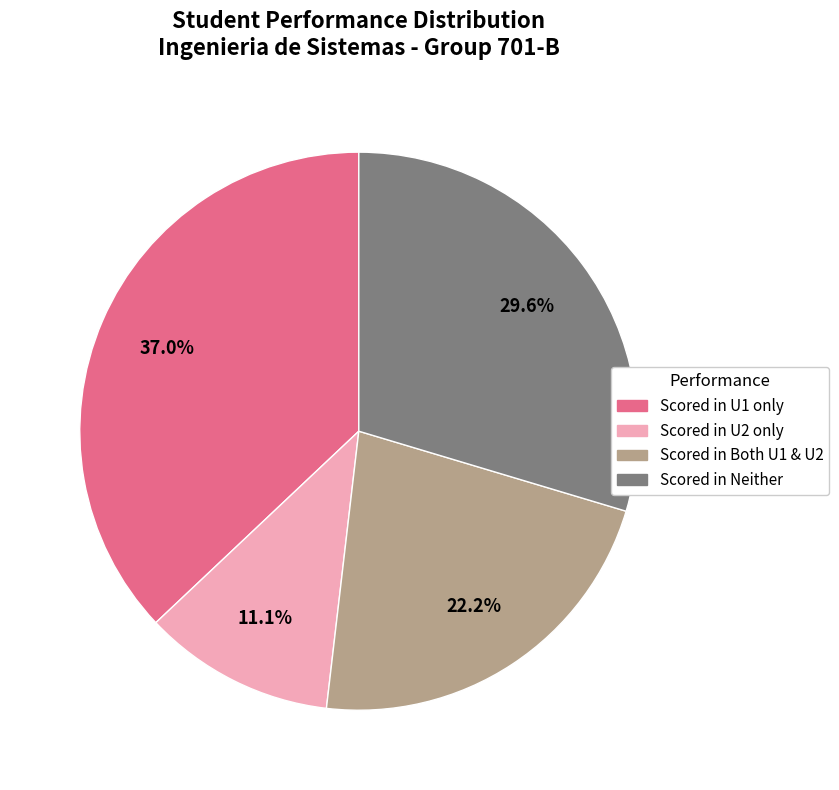

To the nearest percent, what is the difference between the largest and smallest slice percentages?

26%